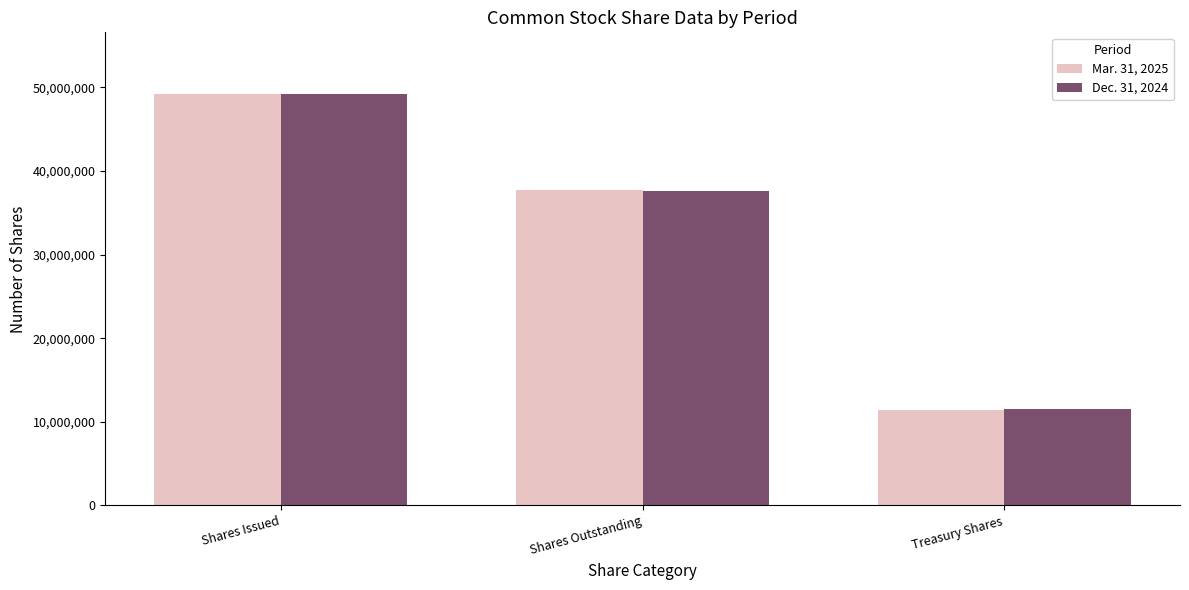

What is the sum of the Mar. 31, 2025 values at Shares Outstanding and Treasury Shares?

49187378